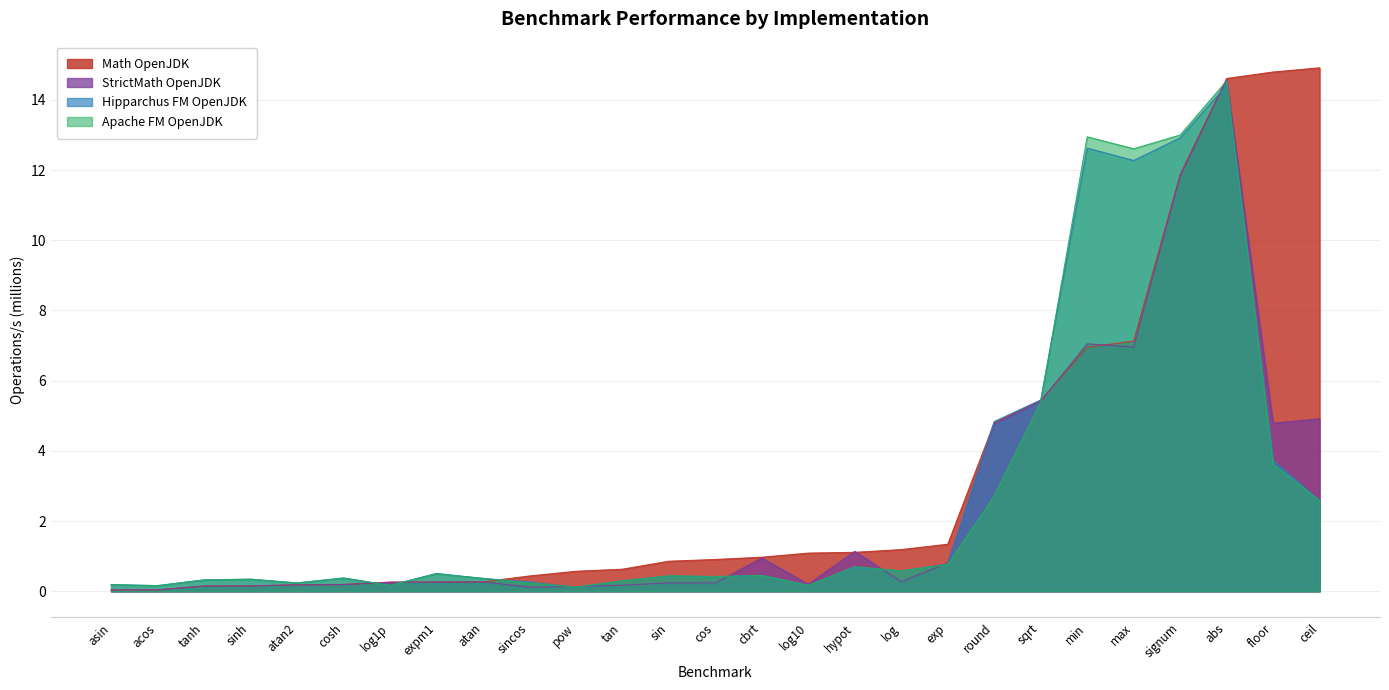

Which has a higher value, sqrt or round?

sqrt